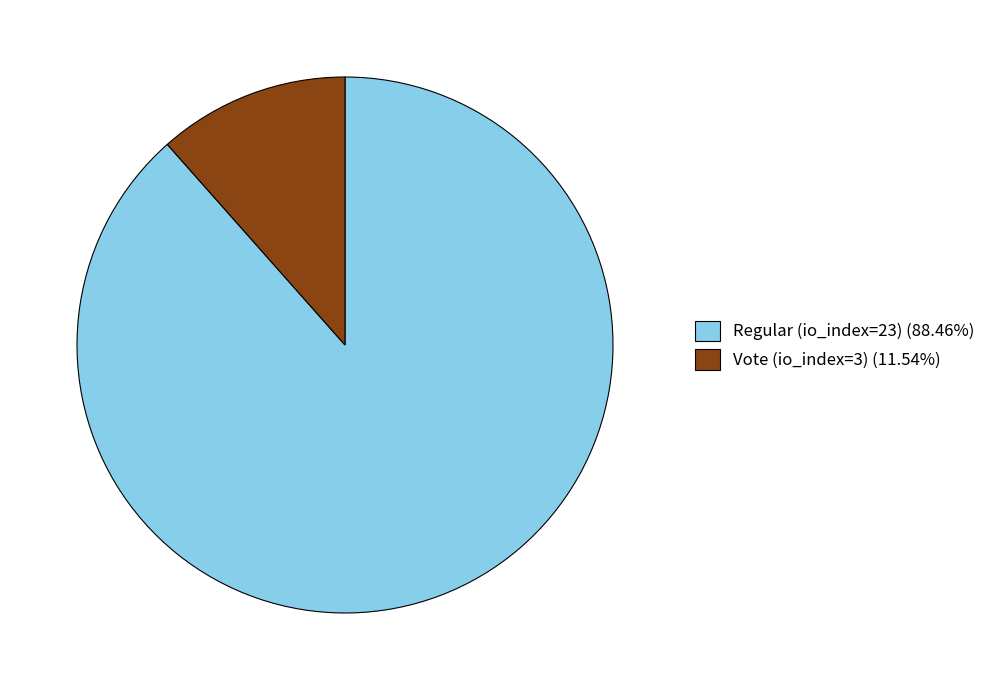

Is the sum of Regular (io_index=23) (88.46%) and Vote (io_index=3) (11.54%) greater than half?

Yes